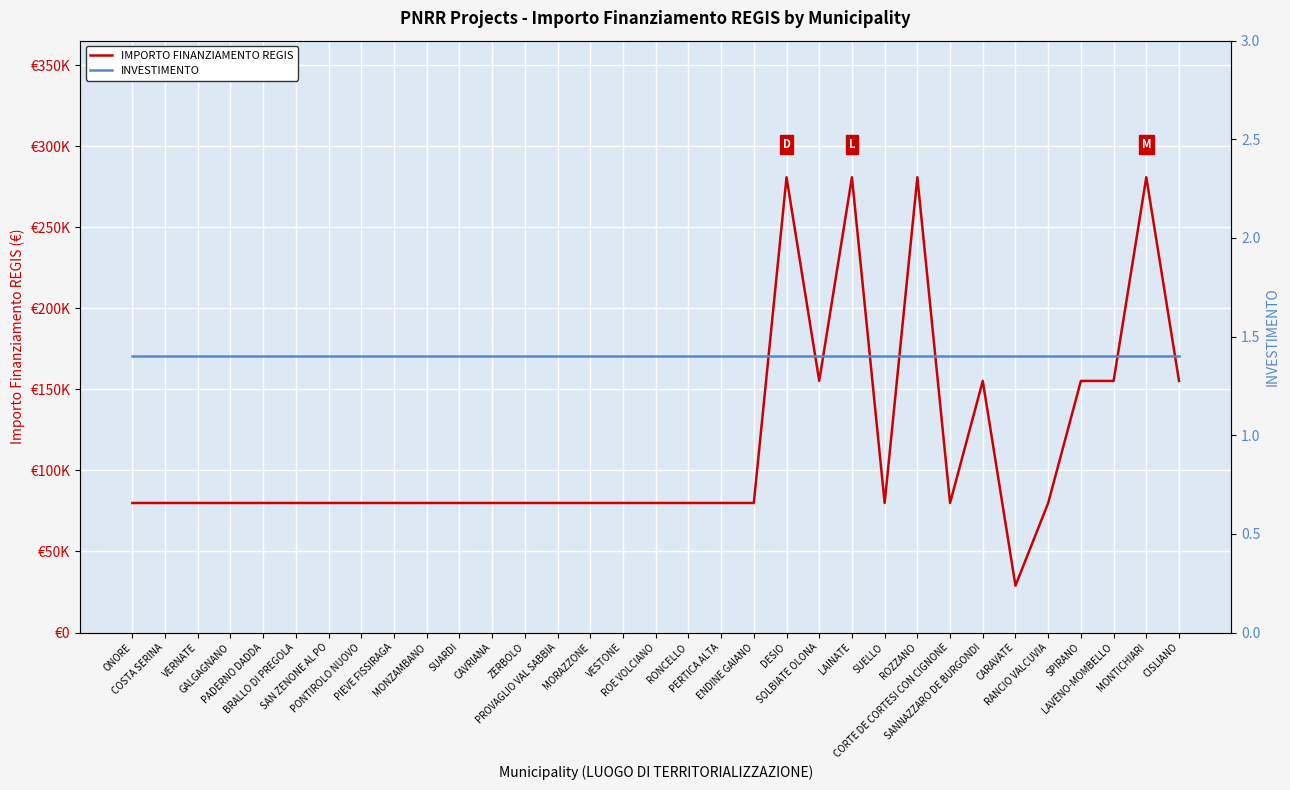

List the series in order of their peak value, highest first.

IMPORTO FINANZIAMENTO REGIS, INVESTIMENTO